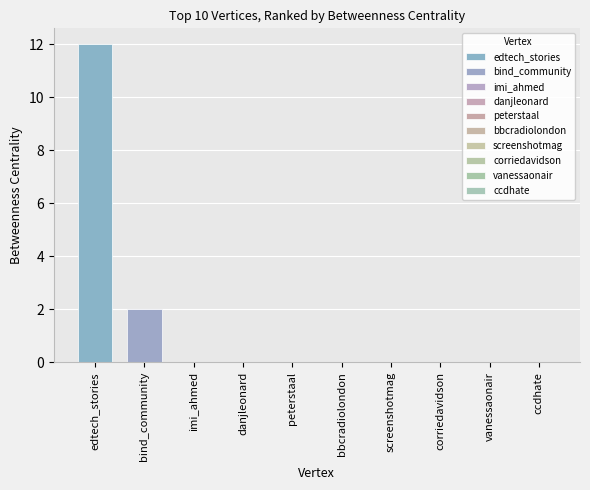

How many data points does each series have?

1